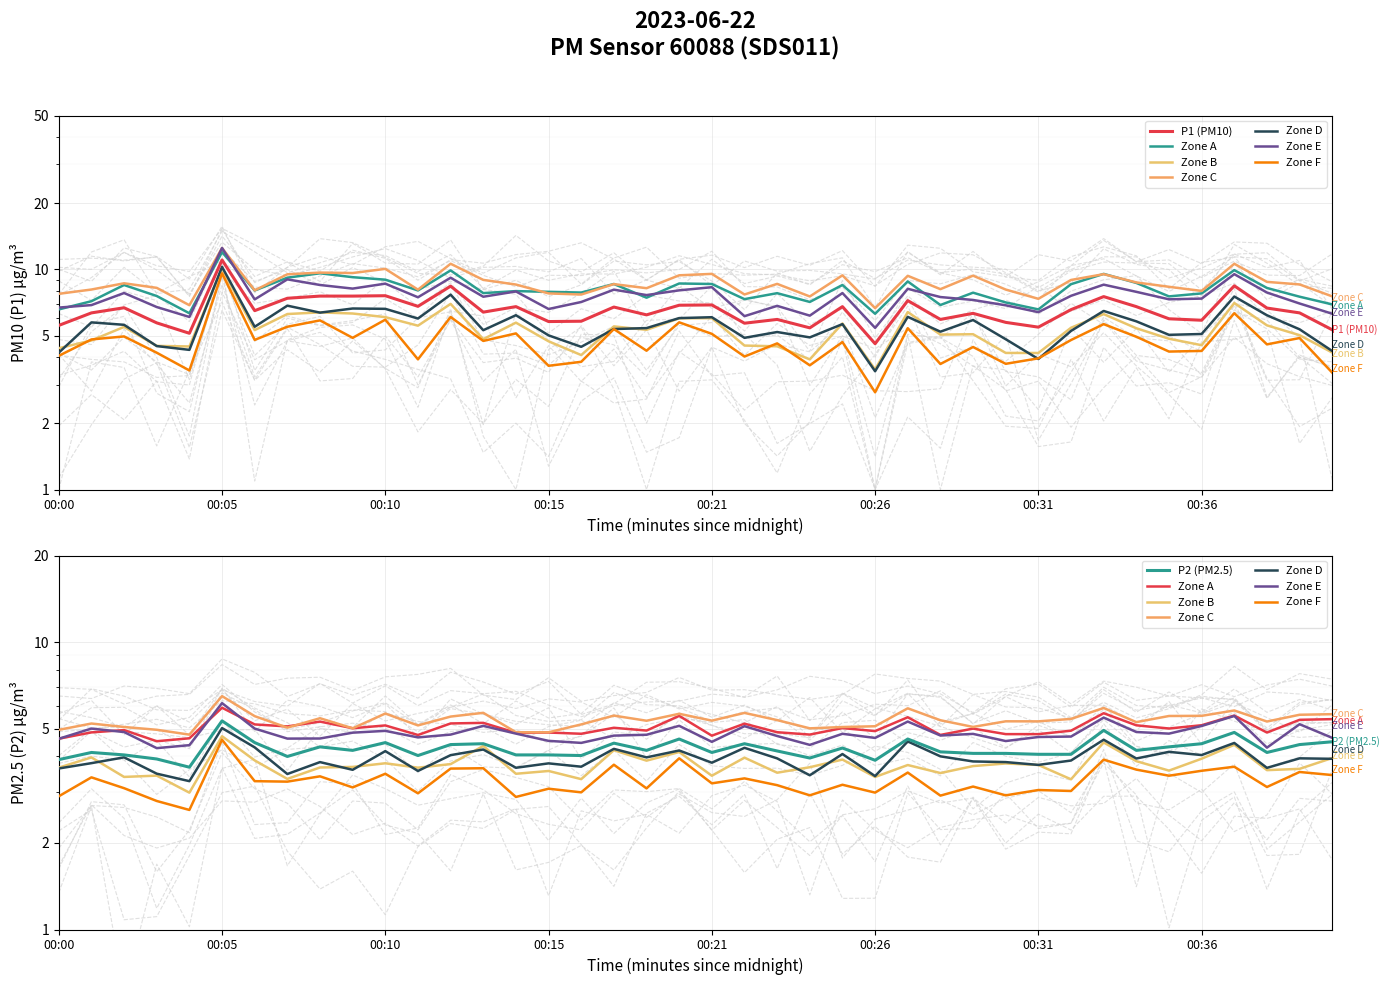

The P1 series shows 10.5 at 00:29. True or false?

False